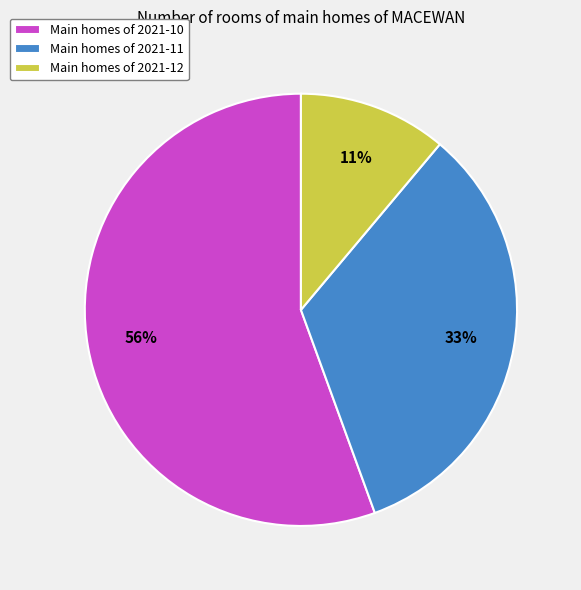

How many segments does this pie chart have?

3